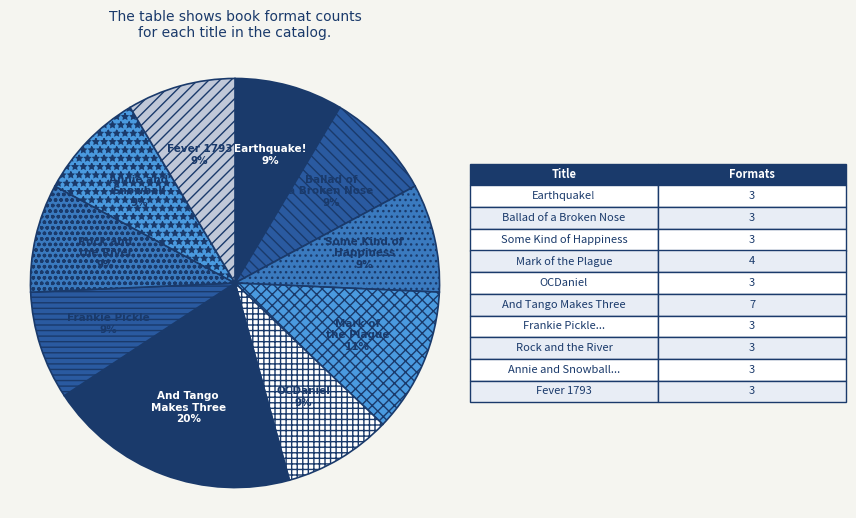

How many segments does this pie chart have?

10